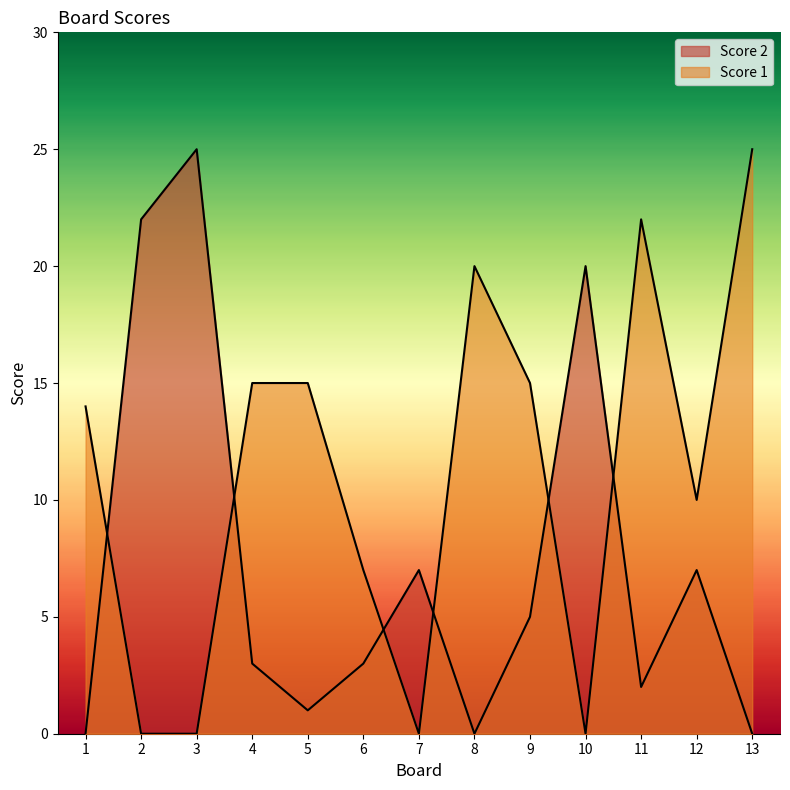

Reading left to right, transcribe all the data shown in this chart.

Score 1: 14	0	0	15	15	7	0	20	15	0	22	10	25
Score 2: 0	22	25	3	1	3	7	0	5	20	2	7	0